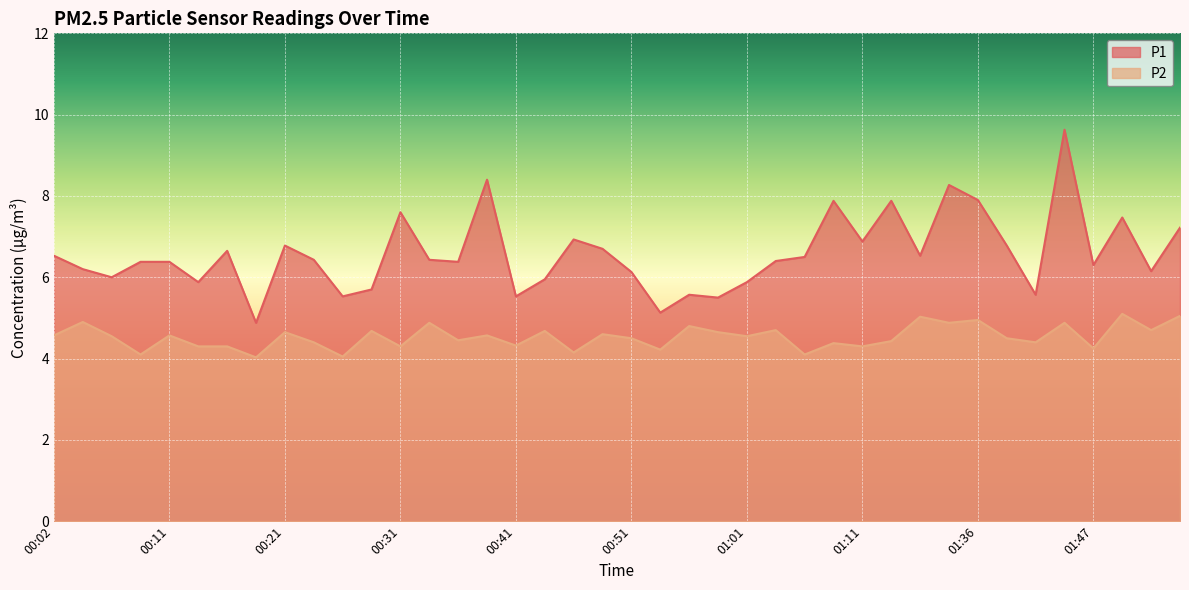

What is the label of the 29th point from the right?

00:29